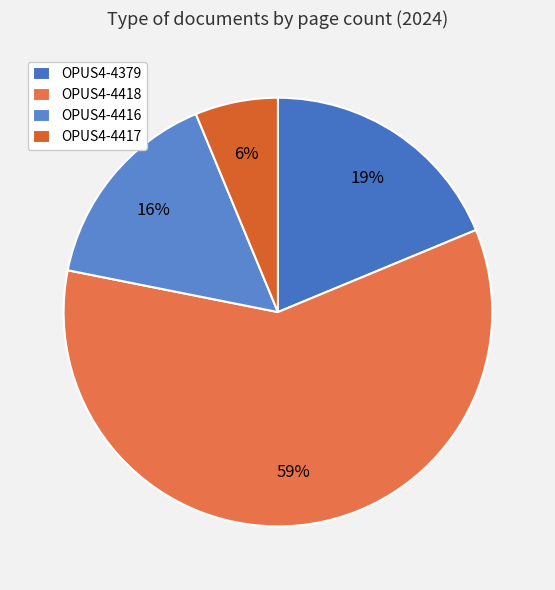

Between OPUS4-4416 and OPUS4-4418, which is larger?

OPUS4-4418